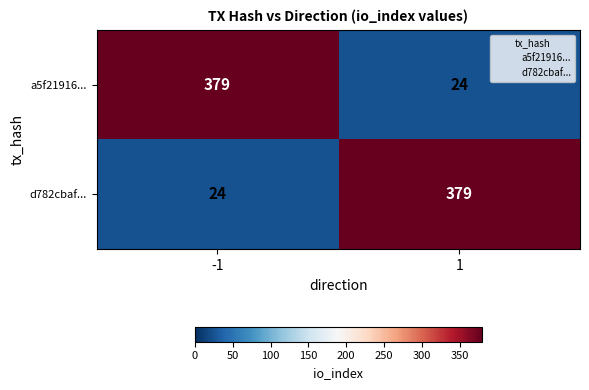

What is the total value across all series at 1?

403